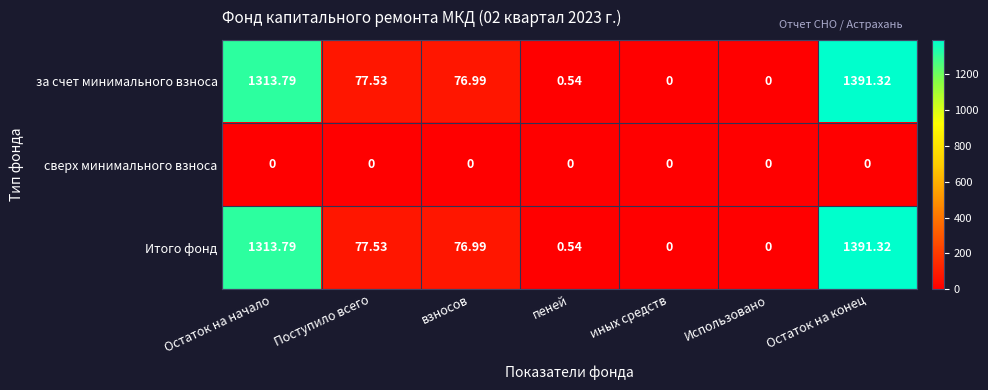

Which label corresponds to the largest value in the chart?

Остаток на конец